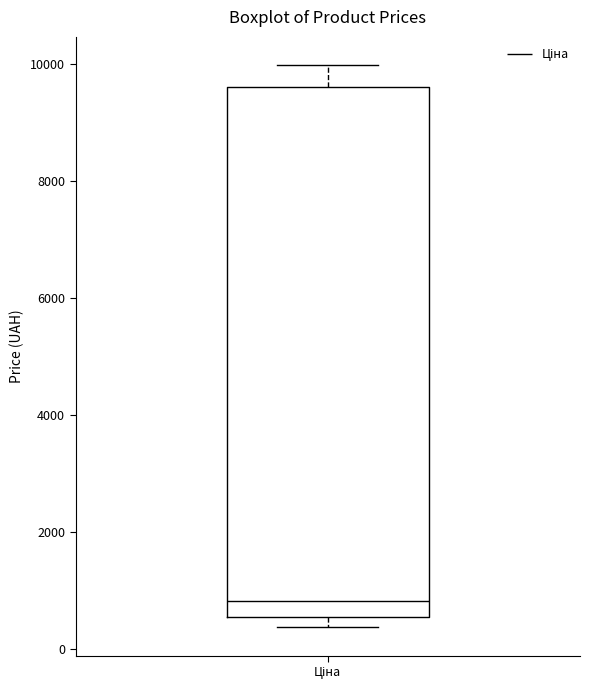

Read this box plot against the y-axis: the position of the median line, the range covered by the box, and the ends of both whiskers. The values are not printed on the chart, so give them approximately, as read against the axis.

median 800, box 600 to 9600, whiskers 400 to 10000